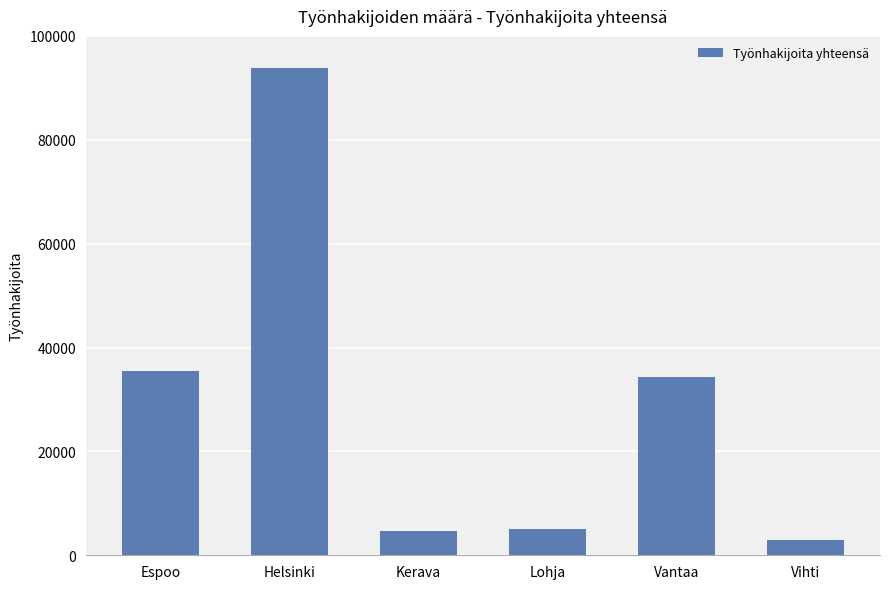

Where is the data nearest to the value 48423?

Espoo